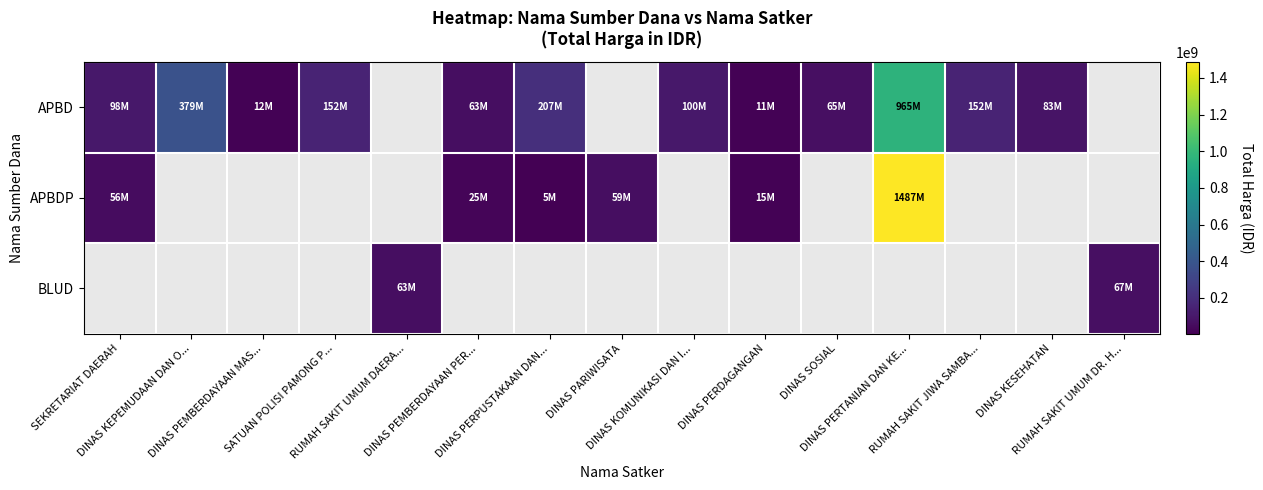

Which series changed the most between DINAS PERPUSTAKAAN DAN... and DINAS SOSIAL?

APBD